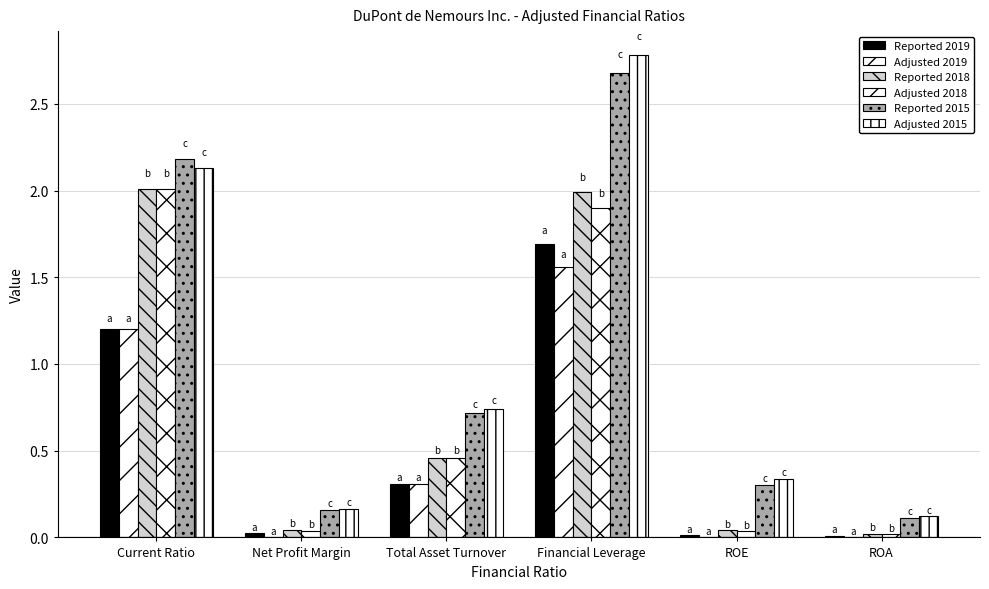

At which label does Adjusted 2018 reach its peak?

Current Ratio